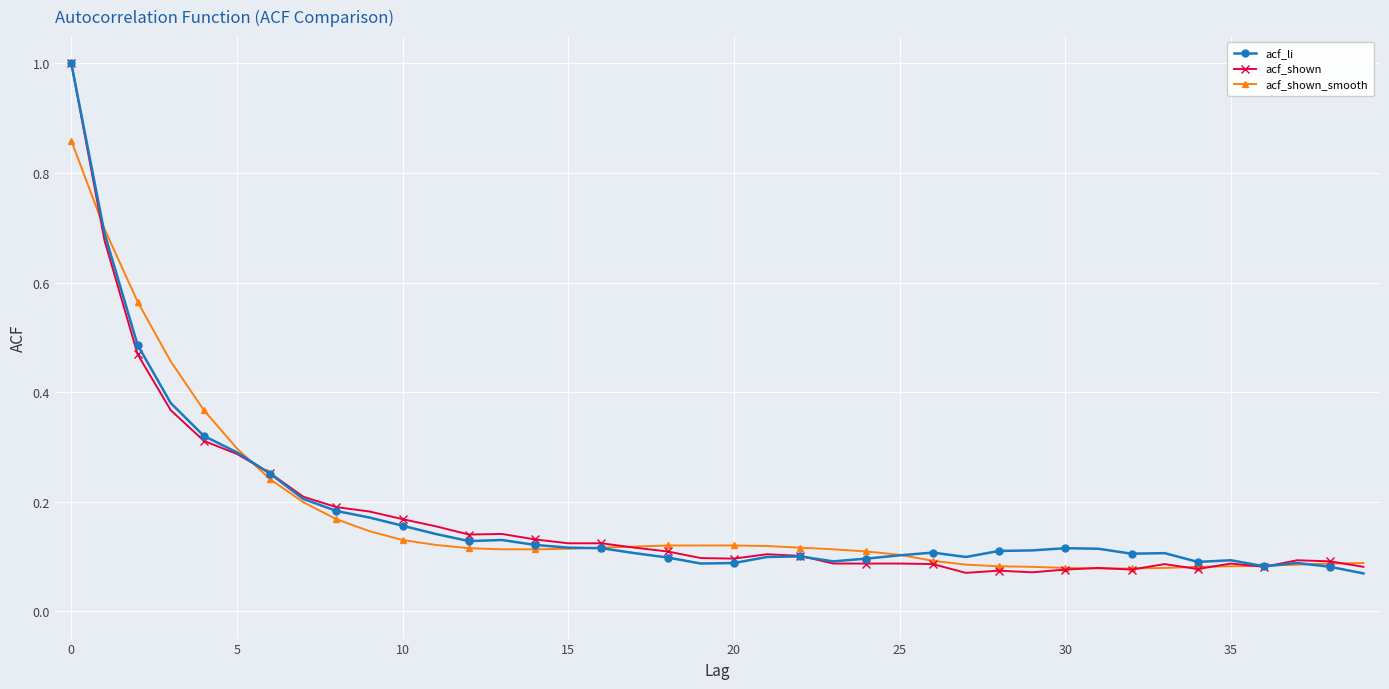

At how many categories does at least one series exceed 0?

40